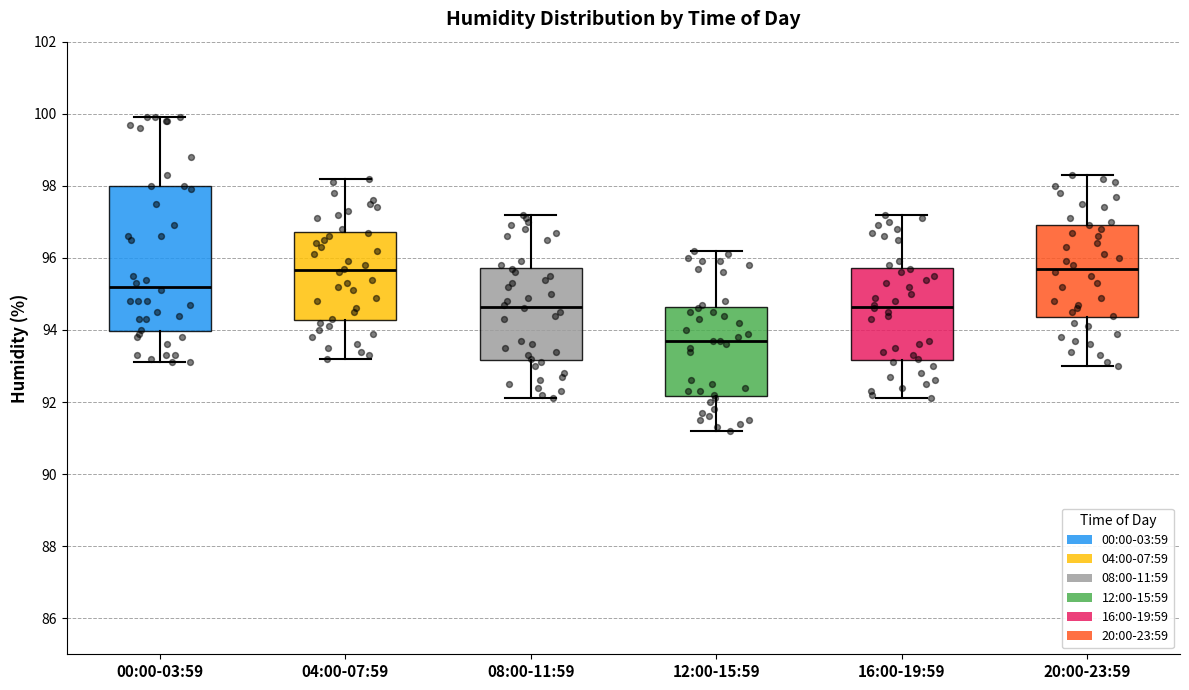

Reading left to right, transcribe this box plot: for each box, give where its median line is, the range the box spans, and where its two whiskers end, as read against the y-axis. The values are not printed on the chart, so give them approximately, as read against the axis.

00:00-03:59: median 95.2, box 94.0 to 98.0, whiskers 93.2 to 100.0
04:00-07:59: median 95.6, box 94.2 to 96.8, whiskers 93.2 to 98.2
08:00-11:59: median 94.6, box 93.2 to 95.8, whiskers 92.2 to 97.2
12:00-15:59: median 93.8, box 92.2 to 94.6, whiskers 91.2 to 96.2
16:00-19:59: median 94.6, box 93.2 to 95.8, whiskers 92.2 to 97.2
20:00-23:59: median 95.8, box 94.4 to 97.0, whiskers 93.0 to 98.4